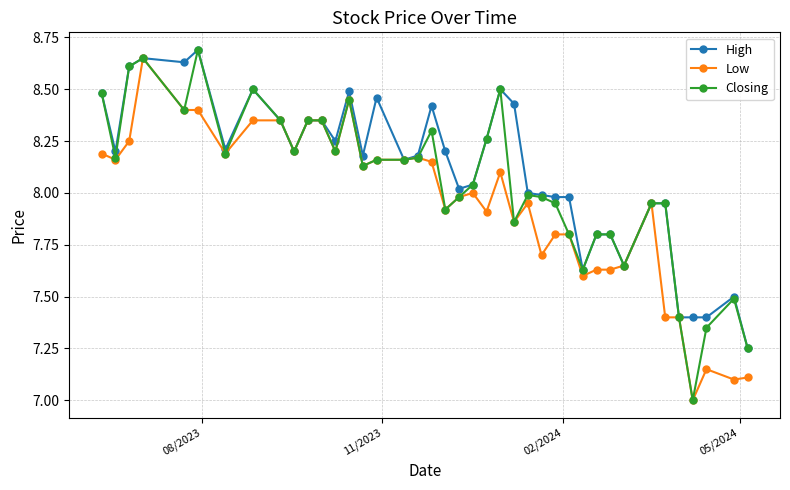

True or false: Low has more than 2 interior local peaks.

True